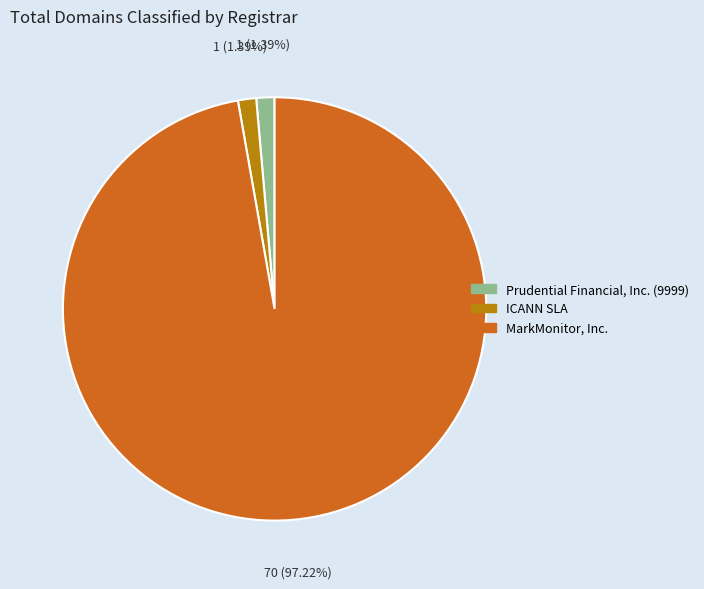

Is there any slice that represents more than half of the pie?

Yes